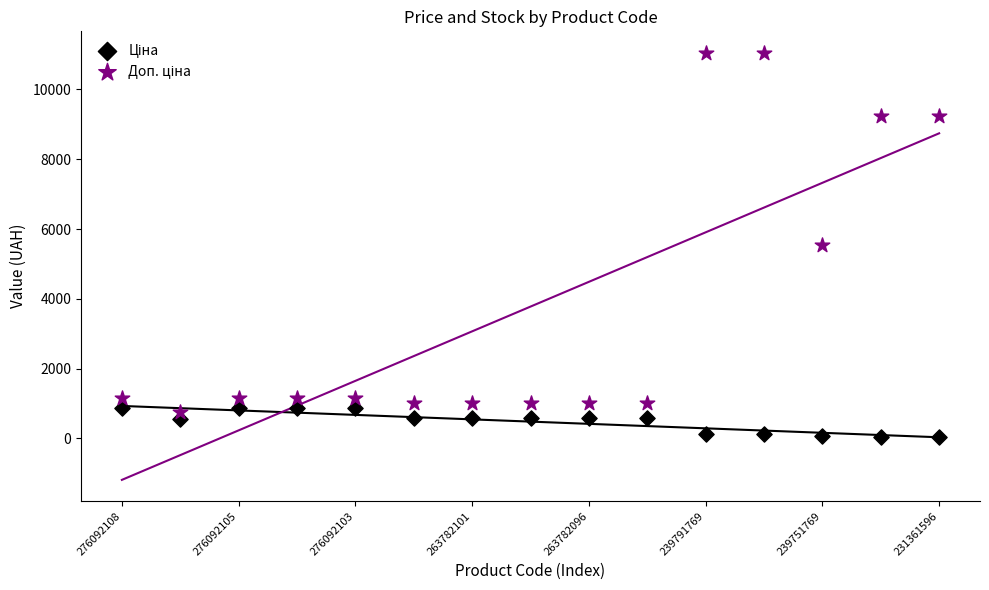

Across all data points, what is the range of Y values (max minus min)?

11013.9